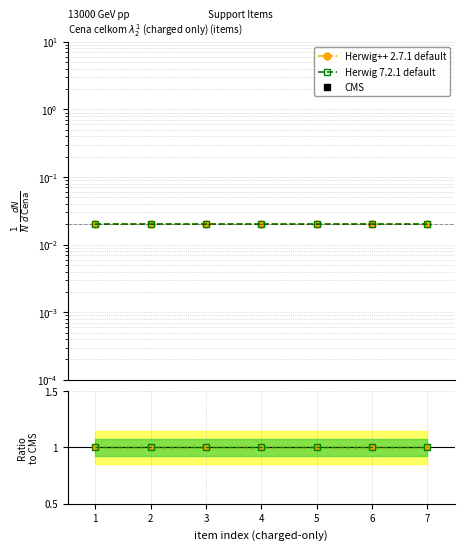

At which category is the sum across all series the highest?

1